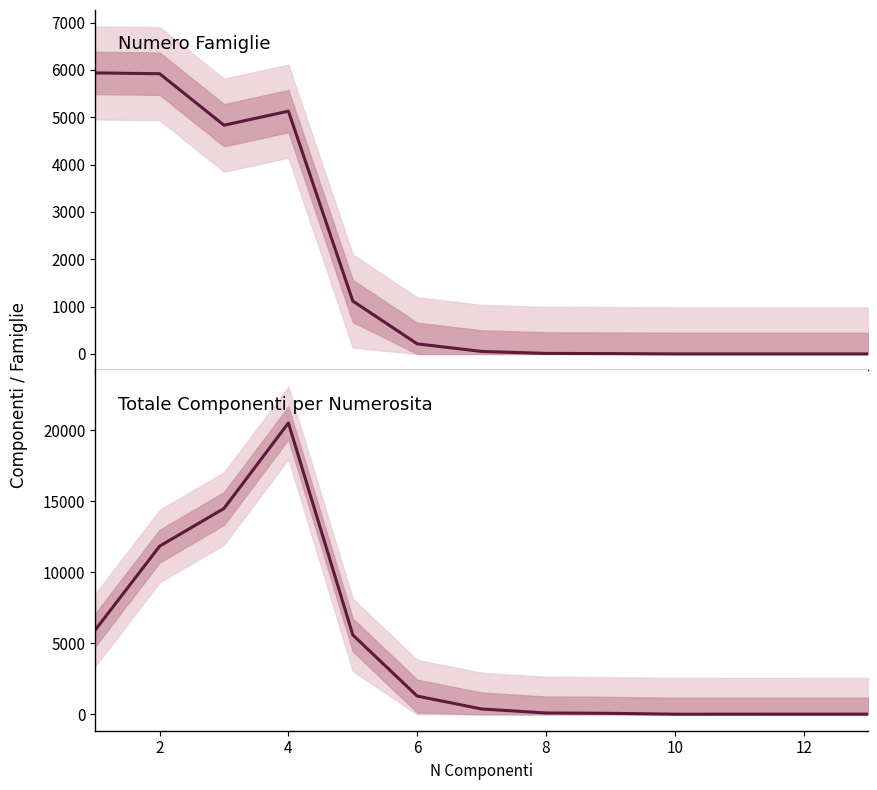

Reading left to right, list all the values displayed in this chart.

Numero Famiglie: 5938	5921	4833	5130	1118	214	54	12	8	1	1	1	1
Totale Componenti per Numerosita: 5938	11842	14499	20520	5590	1284	378	96	72	10	11	12	13